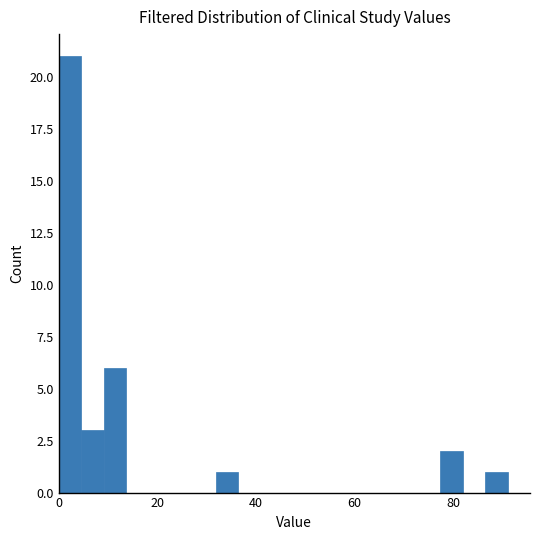

Read against the x-axis, roughly where is the centre of the tallest bar?

2